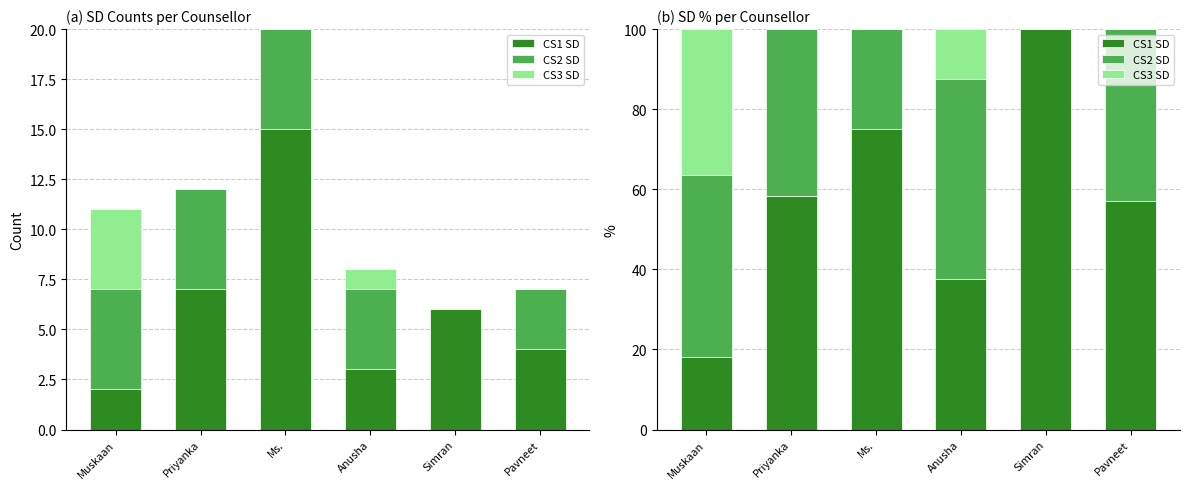

At Ms., list the series in order from largest to smallest.

CS1 SD, CS2 SD, CS3 SD